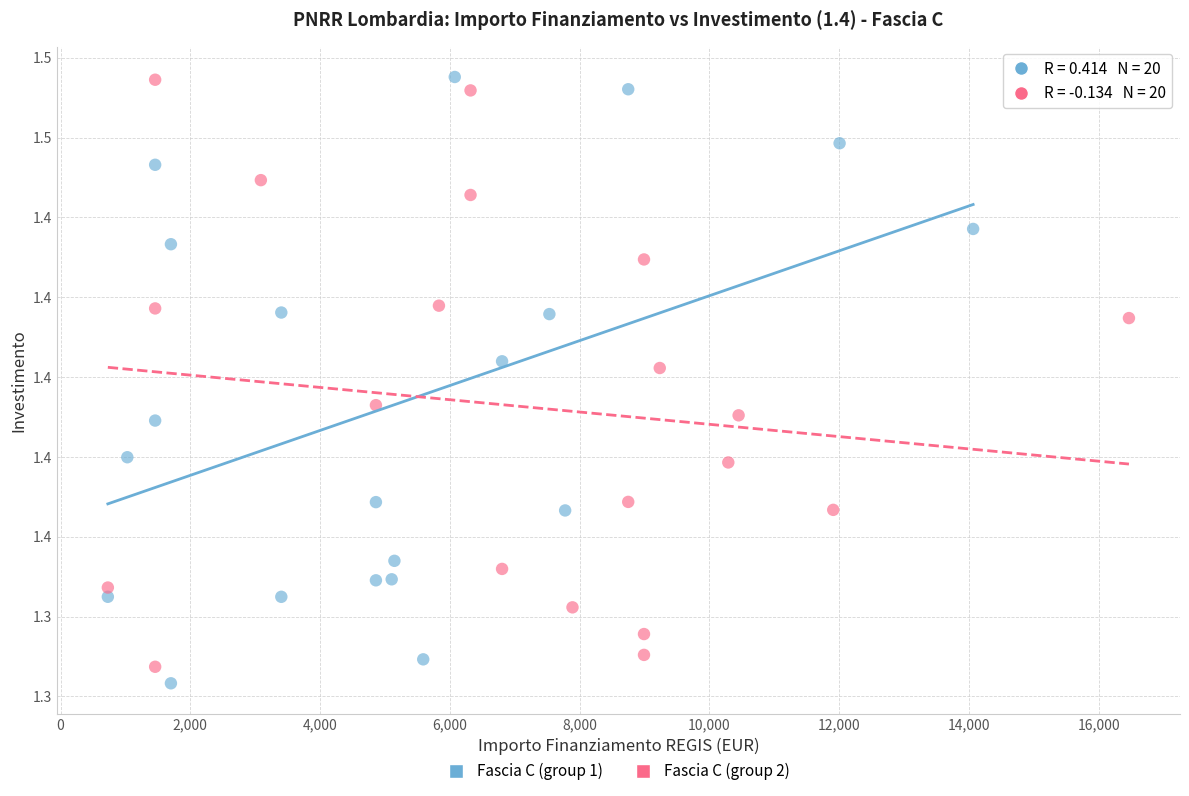

What are all the series names shown in the legend?

Fascia C (group 1), Fascia C (group 2)